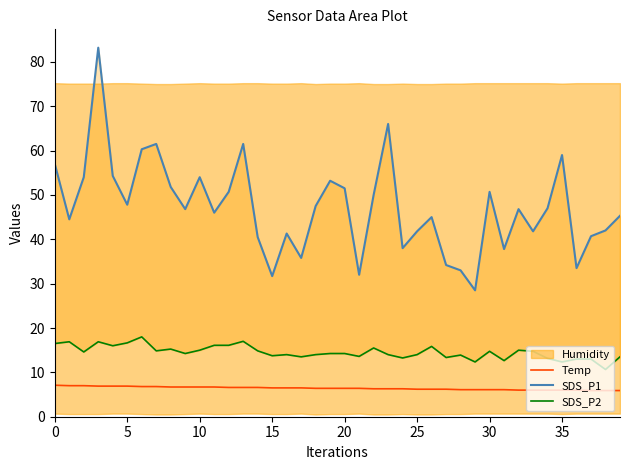

What is the label of the 15th point from the left?

14